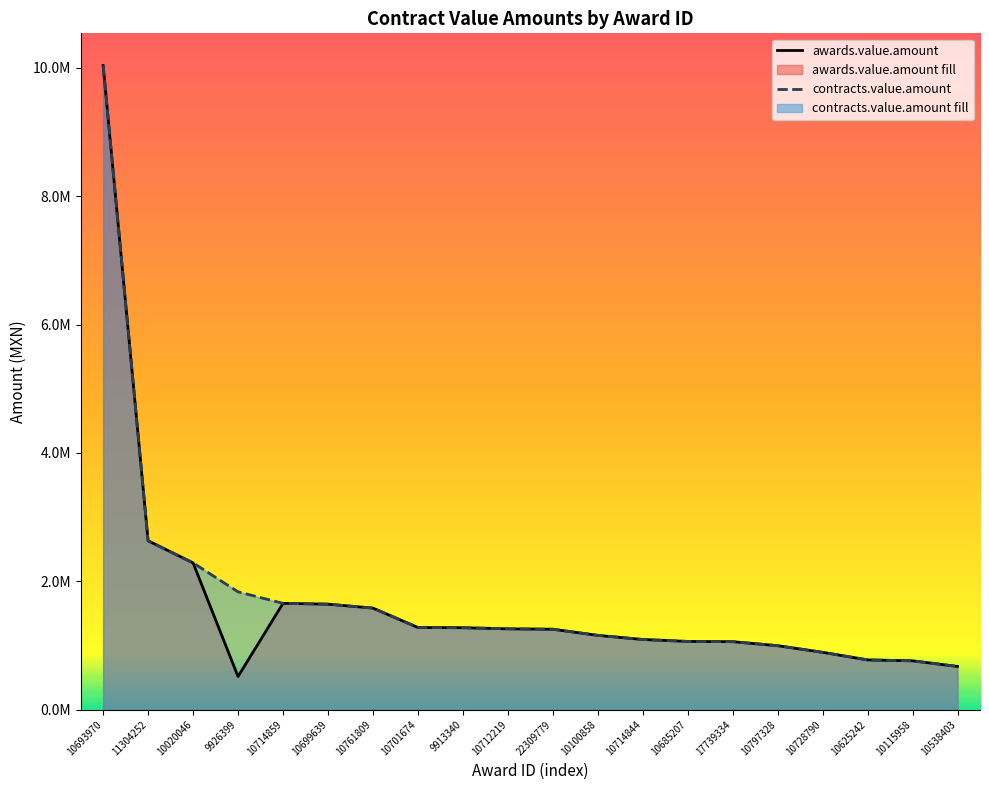

Reading left to right, transcribe all the data shown in this chart.

awards.value.amount: 10036759.4	2630880.0	2286529.6	515983.7	1656128.1	1643377.8	1582066.0	1279888.3	1276619.0	1259037.3	1252800.0	1157275.4	1092986.8	1062577.4	1058848.0	996265.2	892910.6	774831.3	760380.0	672800.0
contracts.value.amount: 10036759.4	2630880.0	2286529.6	1835755.5	1656128.1	1643377.8	1582066.0	1279888.3	1276619.0	1259037.3	1252800.0	1157275.4	1092986.8	1062577.4	1058848.0	996265.2	892910.6	774831.3	760380.0	672800.0